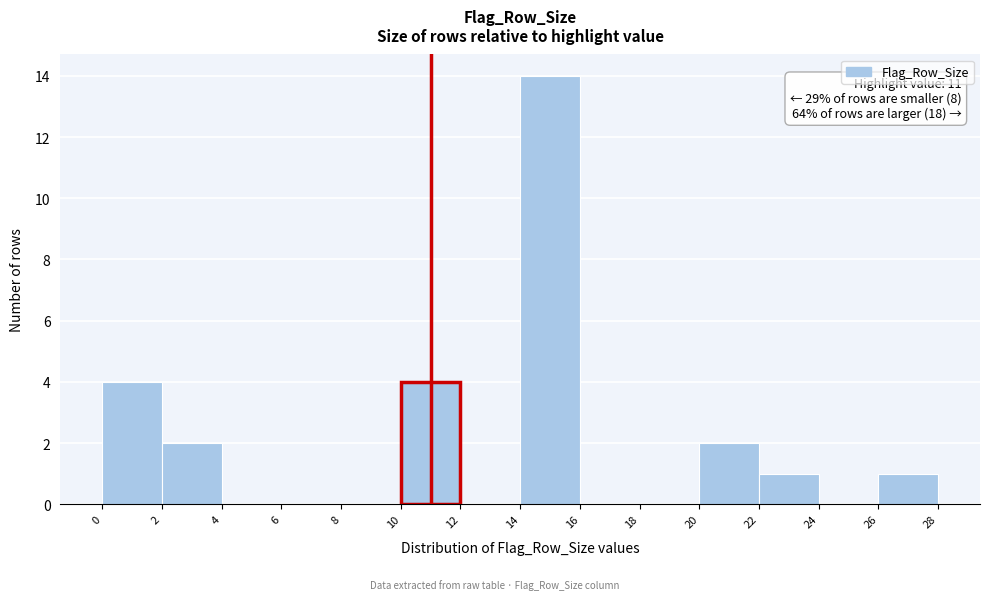

Which range on the x-axis has the tallest bar?

14 to 16